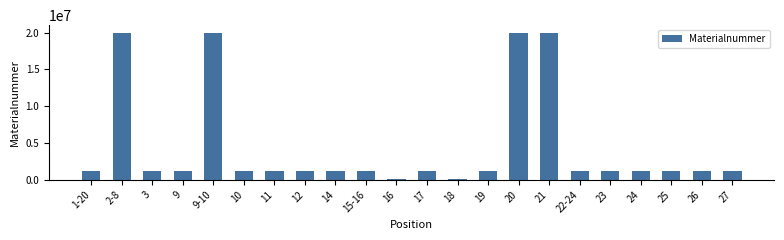

At which label does the data first exceed 1223520?

2-8